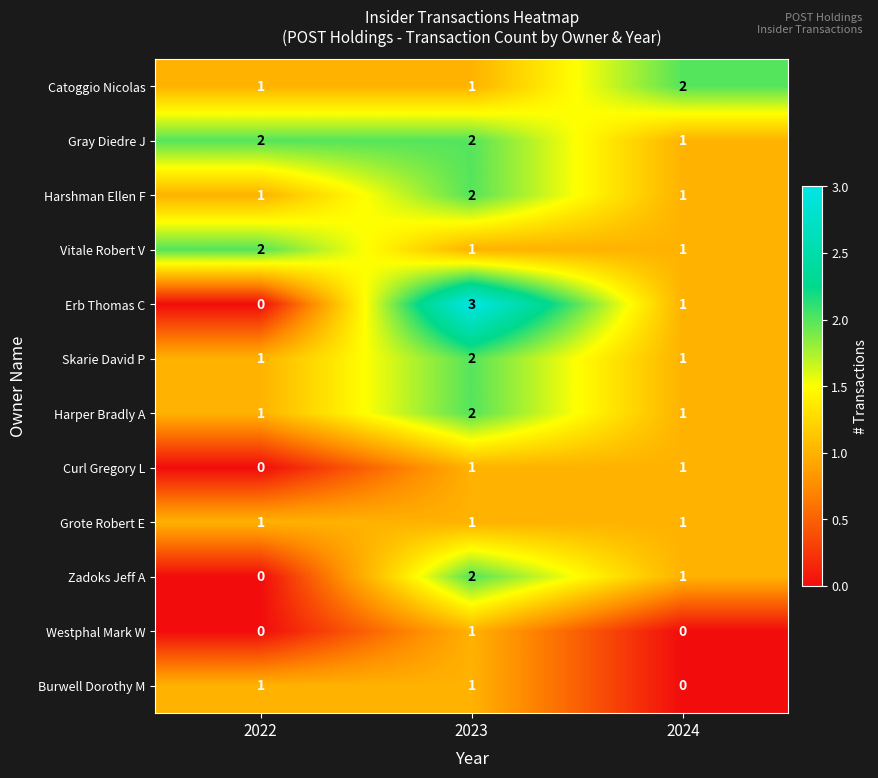

What is the sum of the Harper Bradly A values at 2024 and 2023?

3